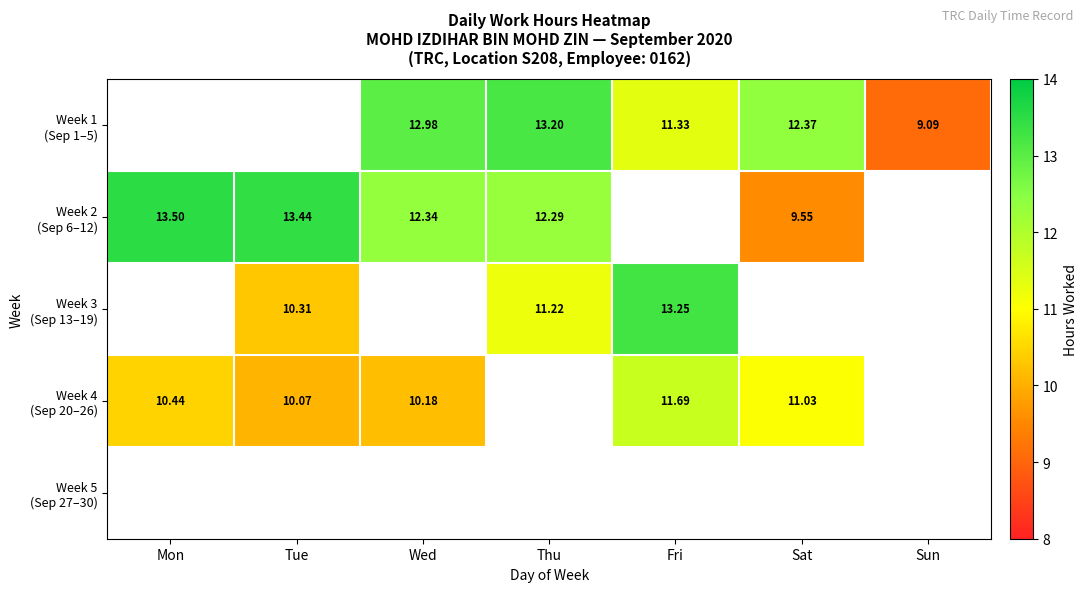

At which category does the chart reach its peak across all series?

Mon